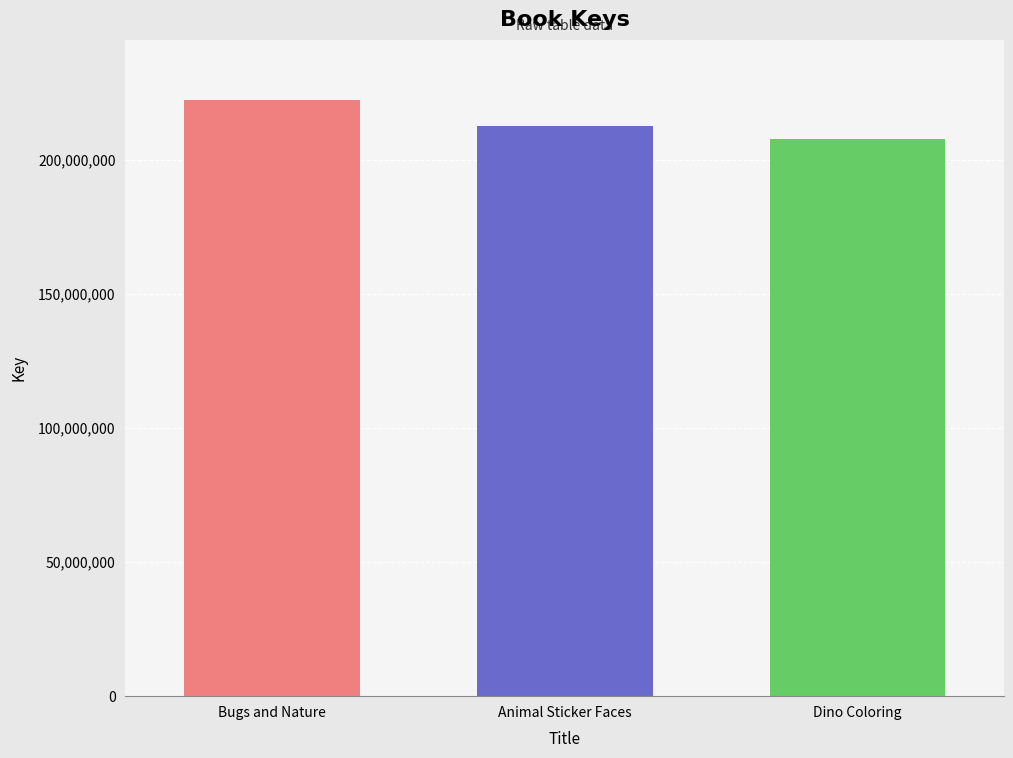

What is the minimum value shown in the chart?

207742751